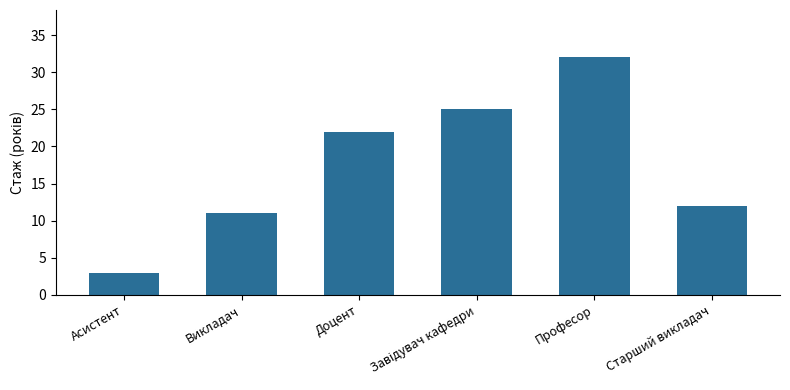

What is the sum of the values at Доцент and Старший викладач?

34